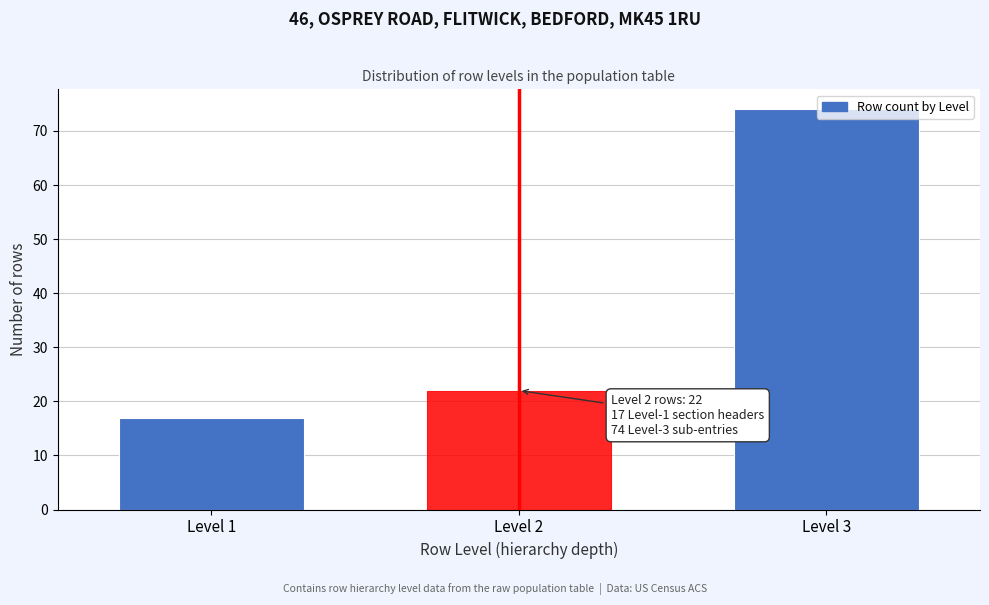

The value at Level 3 is 74. True or false?

True